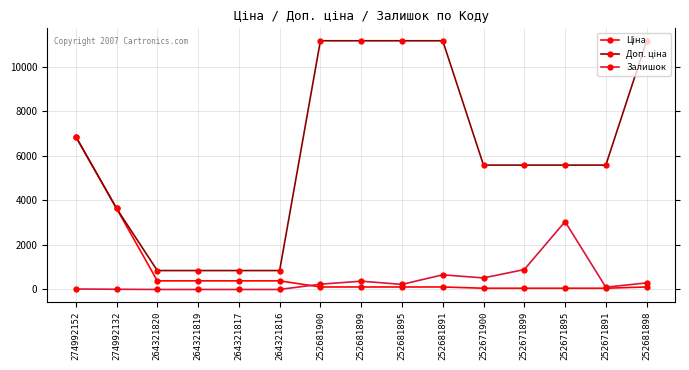

True or false: Ціна has a value of 227.0 at 264321819.

False